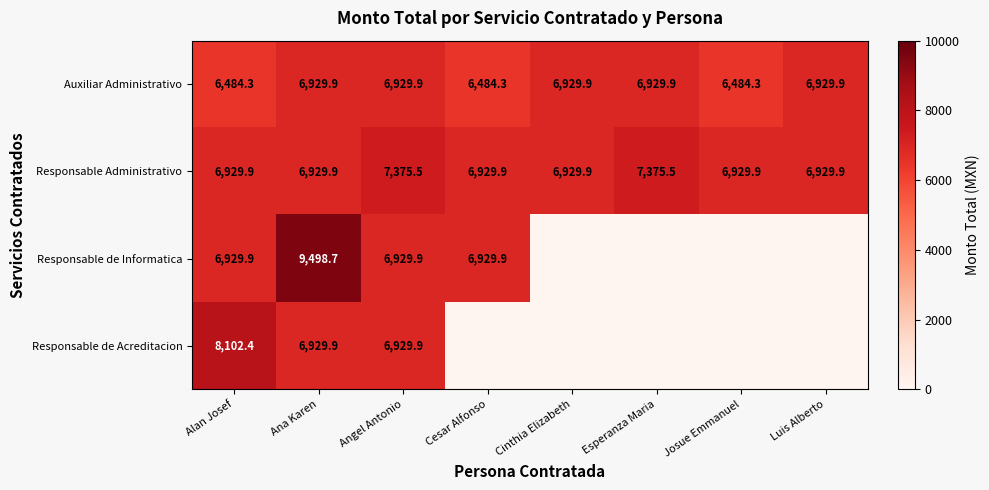

Is the value of Responsable de Acreditacion at Alan Josef greater than the value of Responsable de Informatica at Cesar Alfonso?

Yes